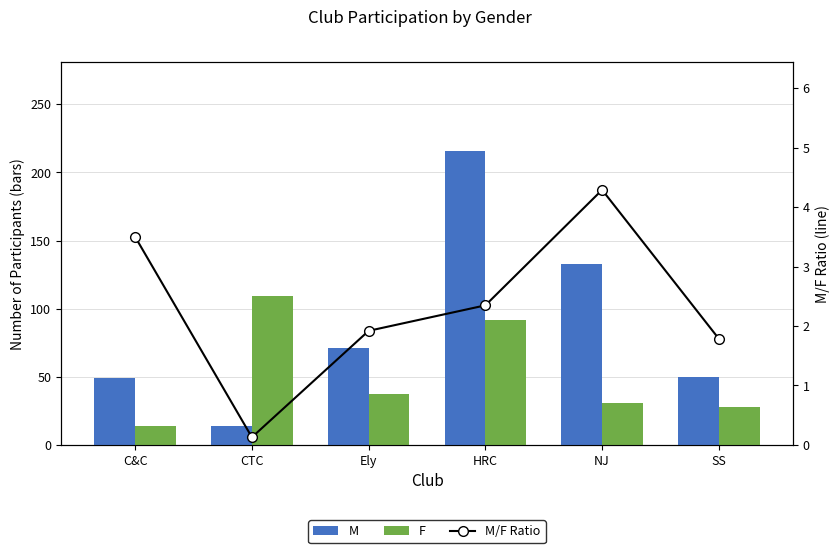

Where does the M/F Ratio series first go above 2?

C&C